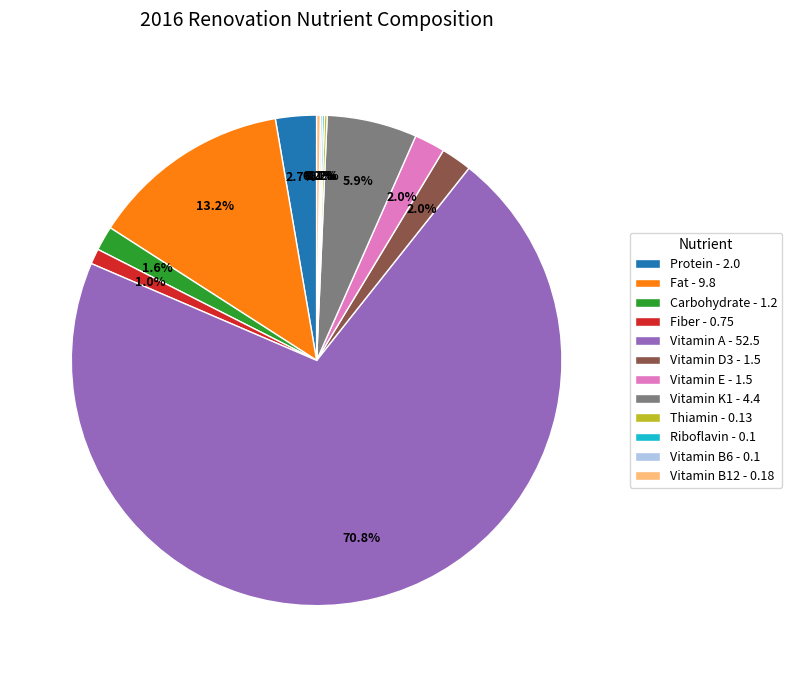

What percentage do Fiber - 0.75 and Vitamin E - 1.5 together represent?

3.0%